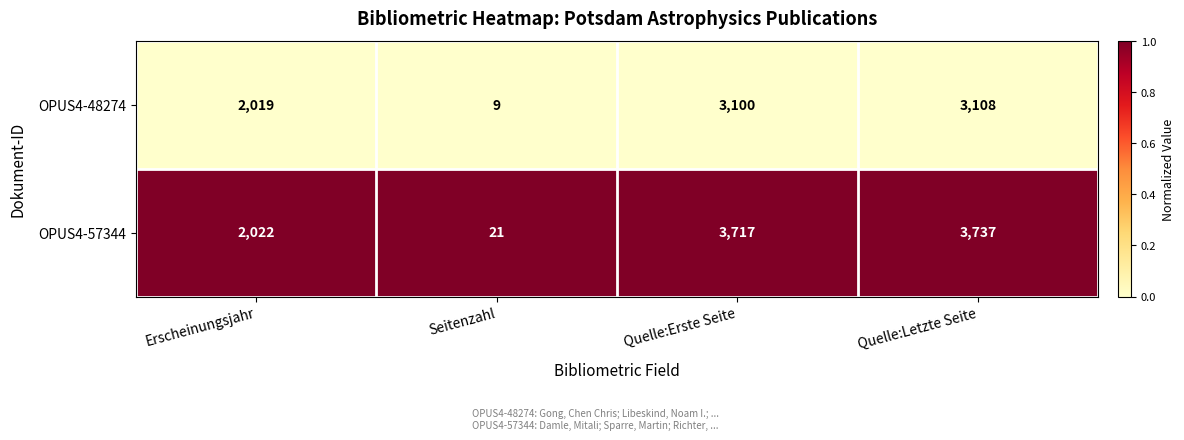

What is the total value across all series at Seitenzahl?

30